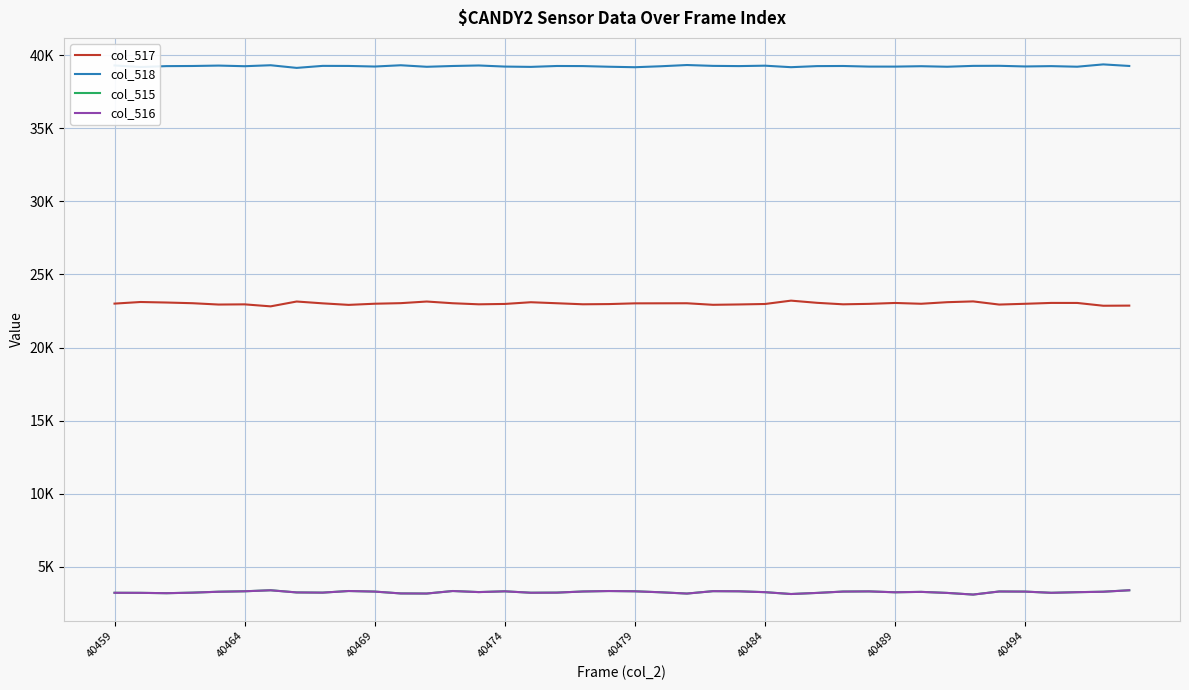

Does the chart display data point markers on the line(s)?

No